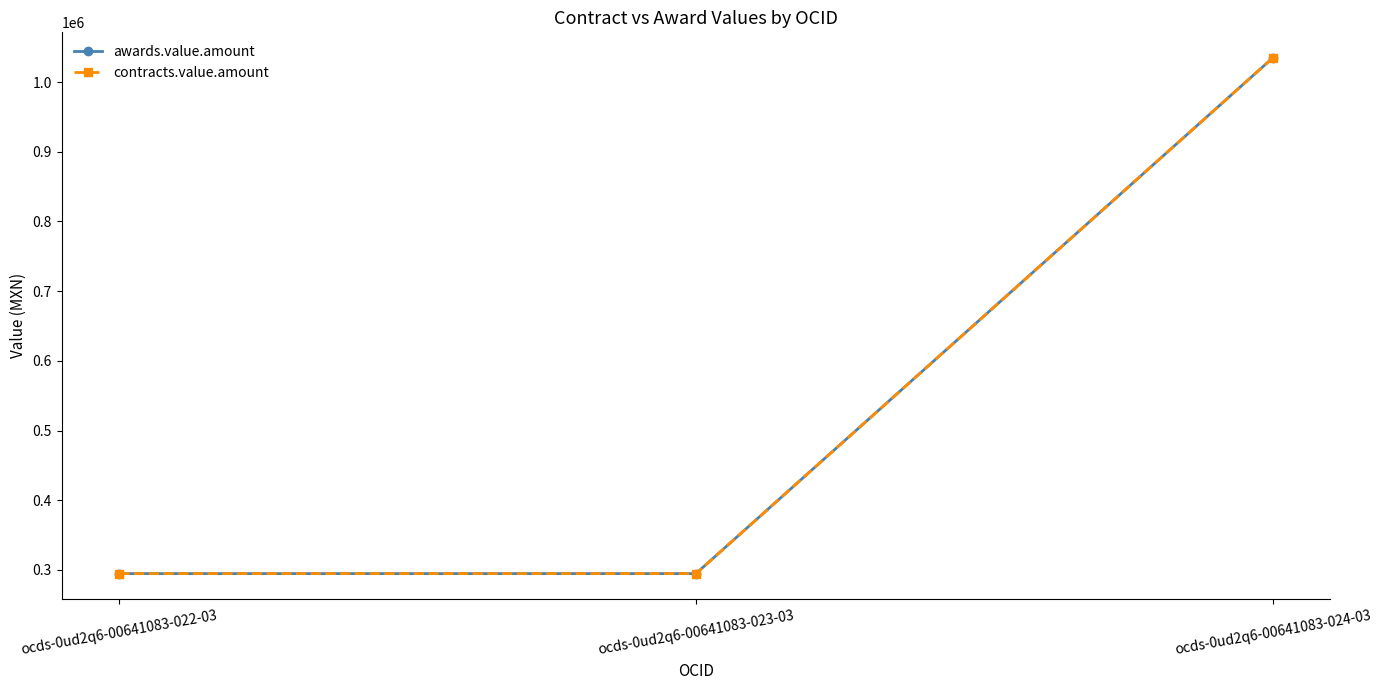

How many lines are shown in the chart?

2